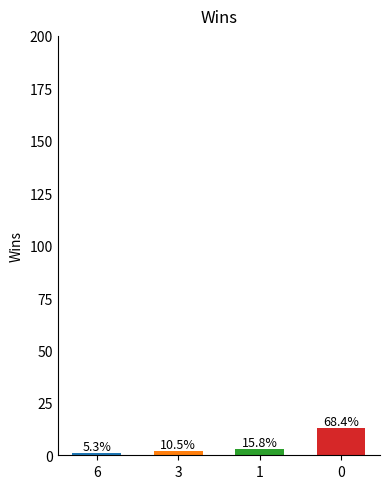

What is the value of the 2nd bar from the left?

2